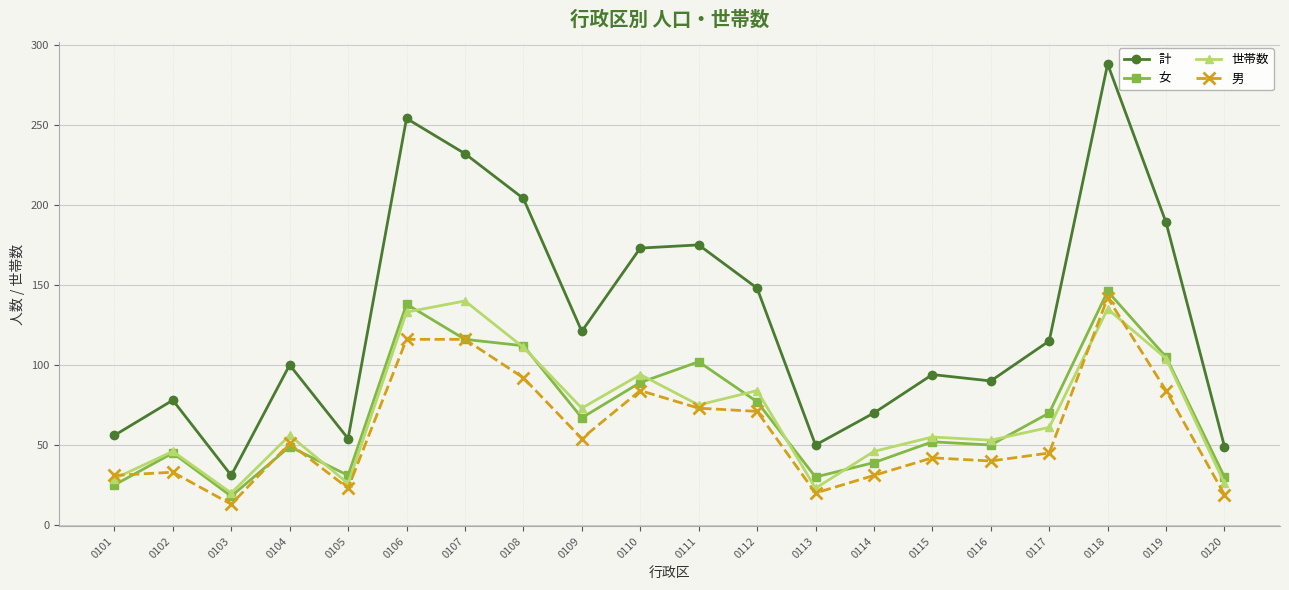

The value of 計 at 0120 is 49. True or false?

True